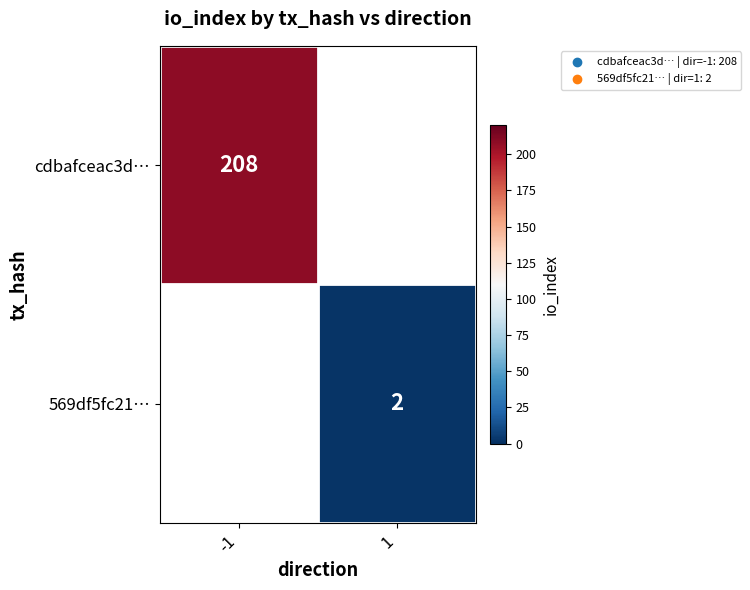

The 569df5fc21… series shows 2 at 1. True or false?

True